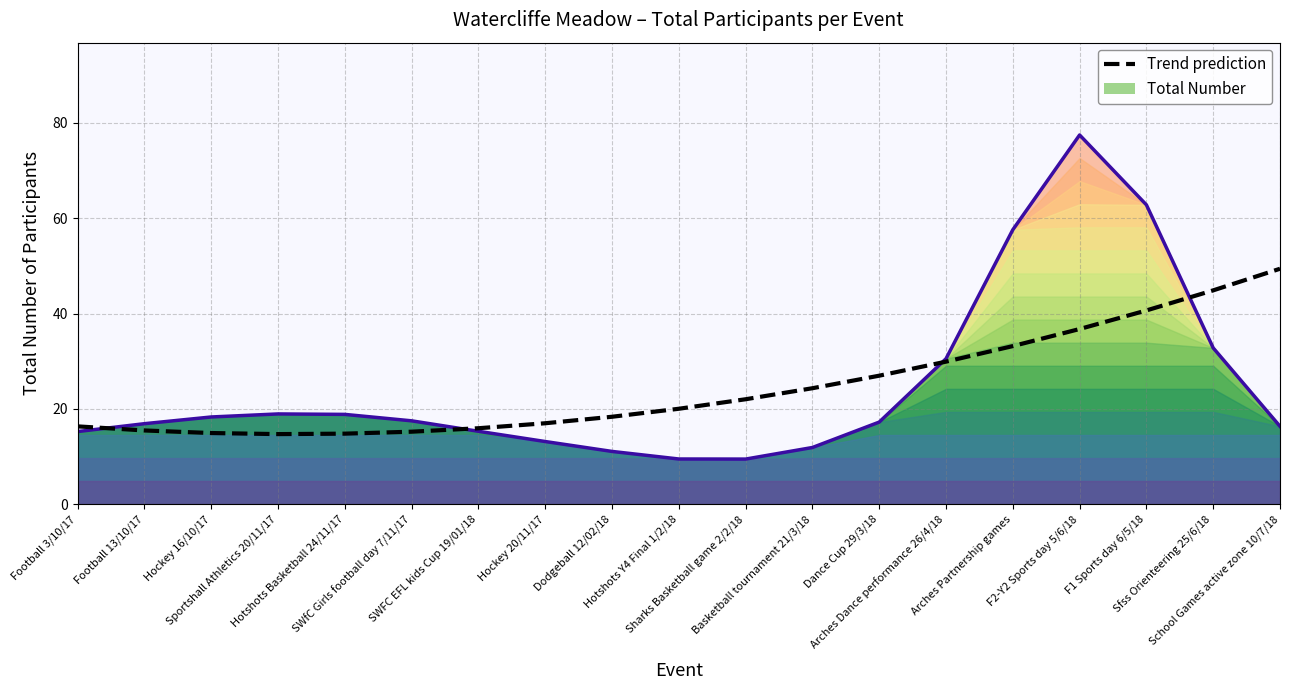

What is the maximum value for Total Number?

77.5